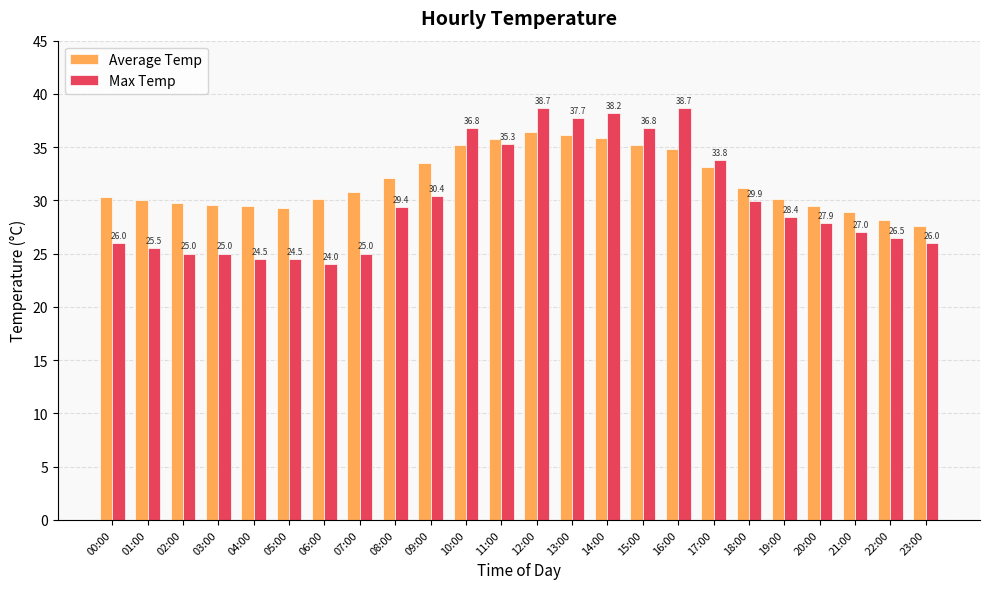

Count the number of data series in this chart.

2